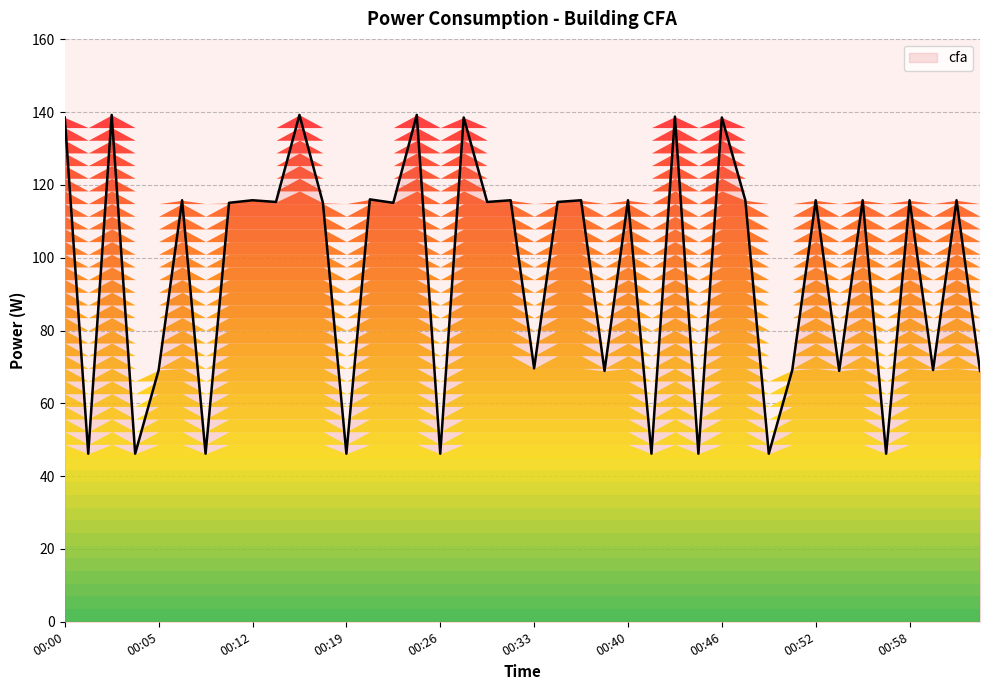

What is the minimum value shown in the chart?

46.2